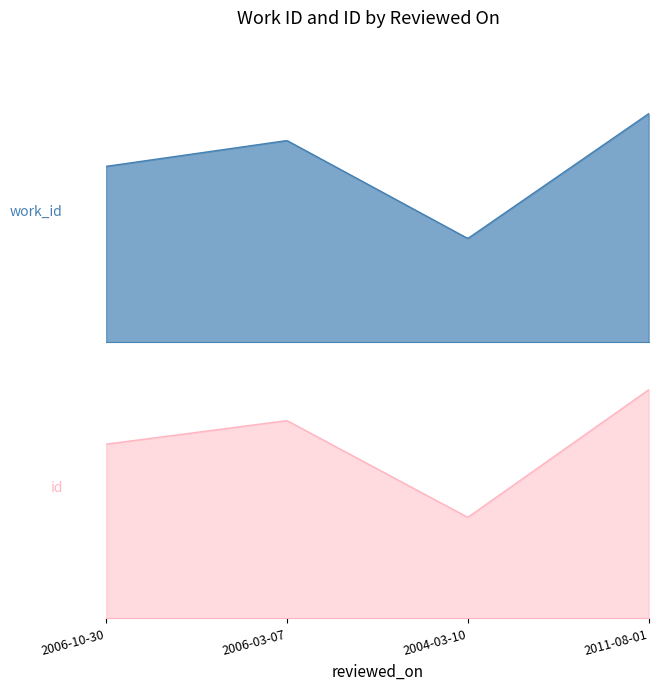

What is the minimum value shown in the chart?

3206